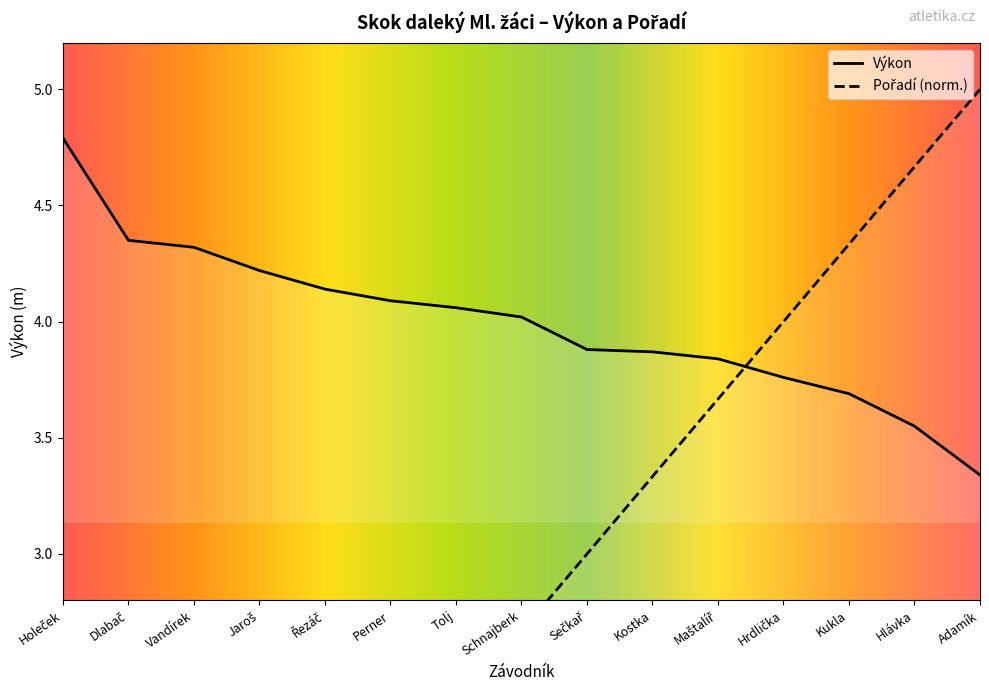

What is the difference between the second highest and second lowest values in the Pořadí series?

4.0